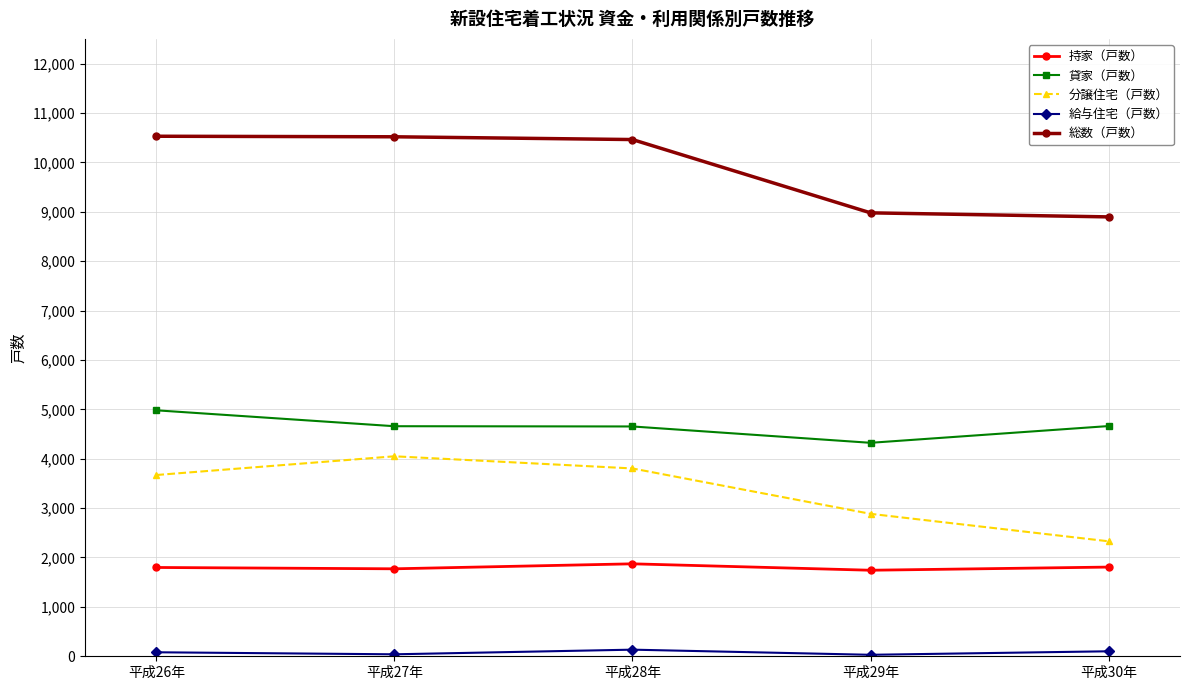

How many values in the 総数（戸数） series are below 10462?

2